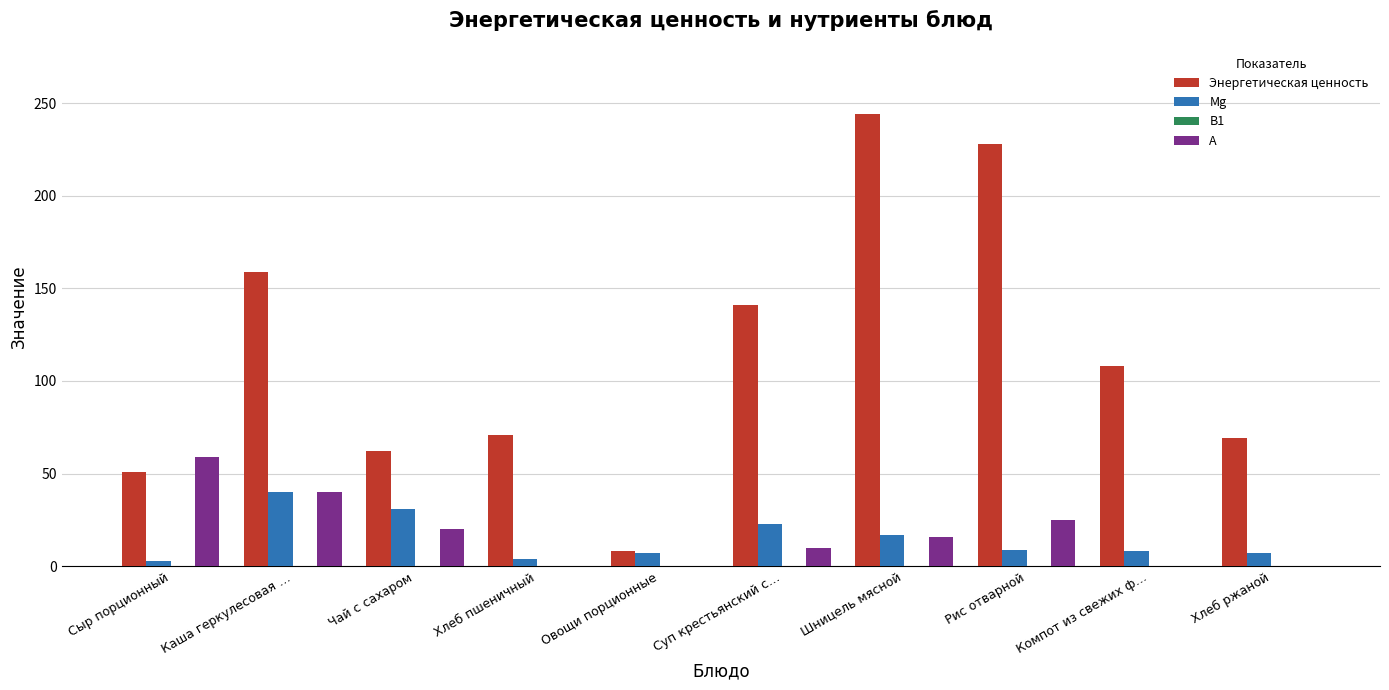

At which category is the sum across all series the highest?

Шницель мясной